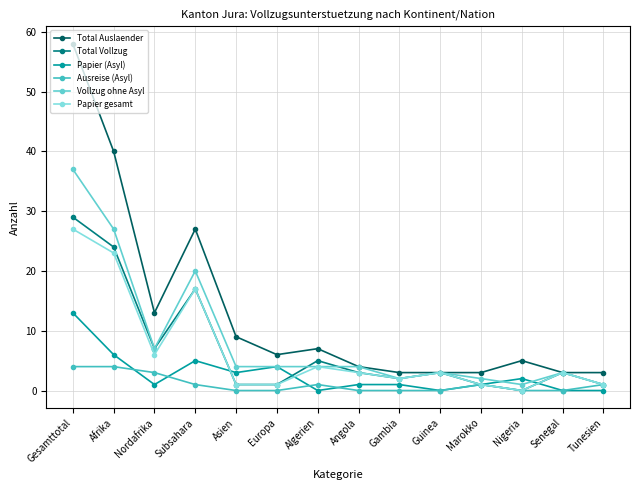

Does the chart display data point markers on the line(s)?

Yes